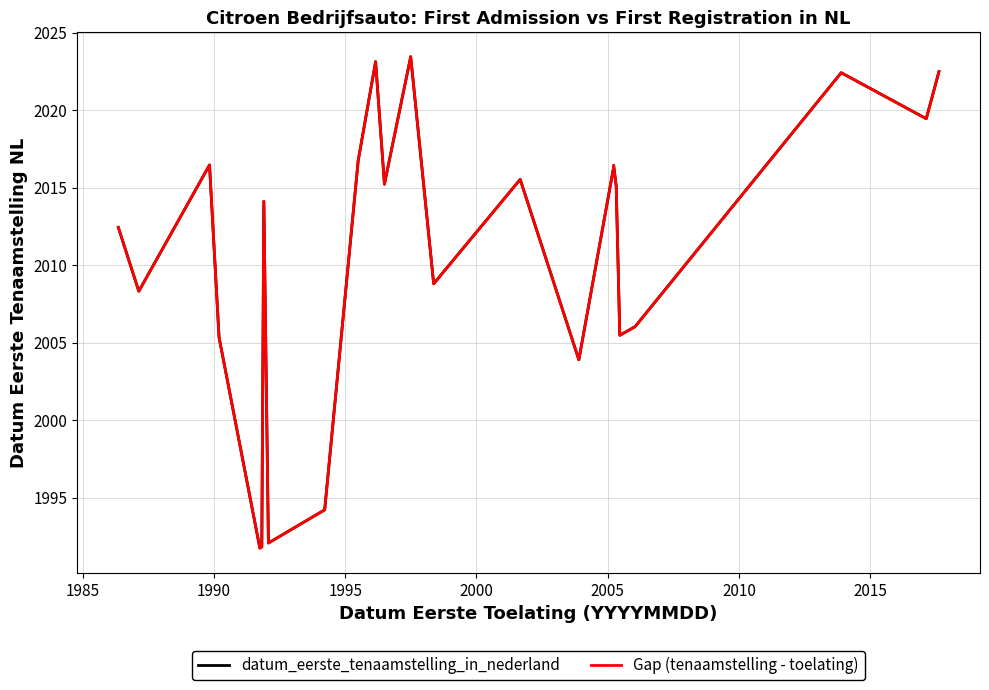

Does the chart display data point markers on the line(s)?

No